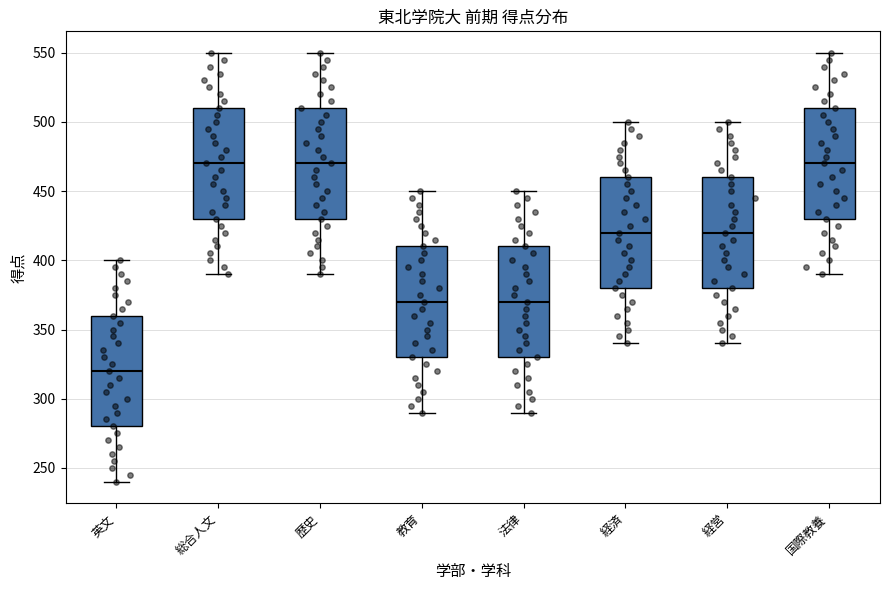

Where does the upper whisker of the box for 経済 end on the y-axis? The values are not printed on the chart, so give them approximately, as read against the axis.

500